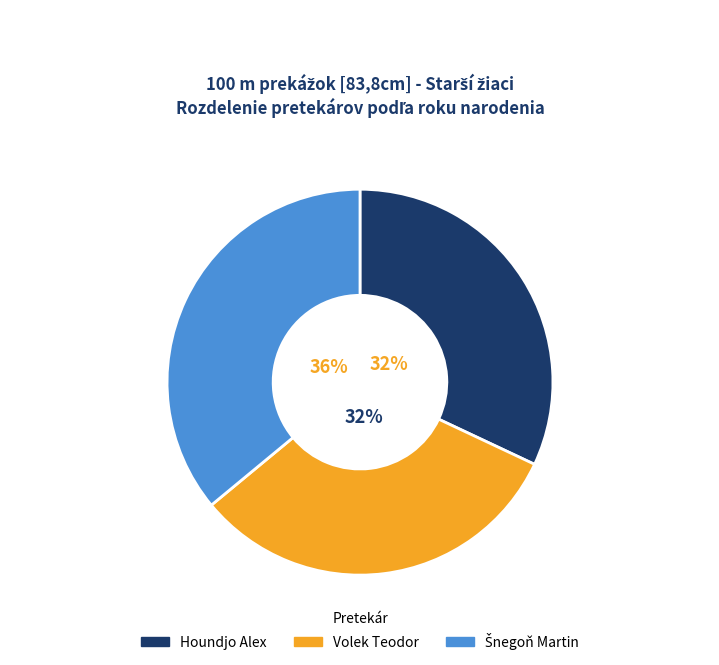

What percentage is the Houndjo Alex slice, to the nearest percent?

32%